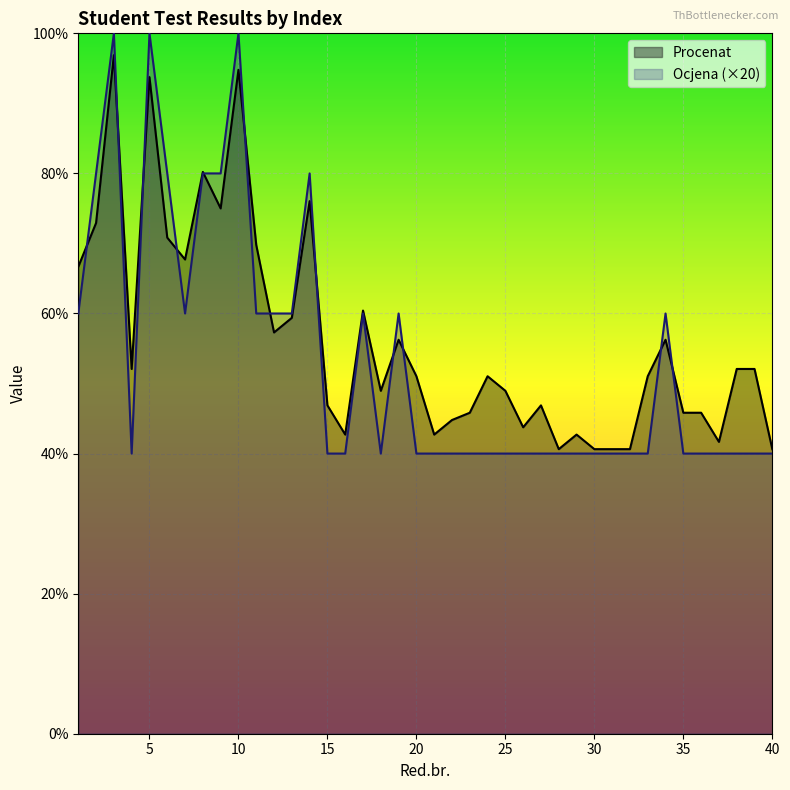

What is the maximum value shown in the chart?

100.0